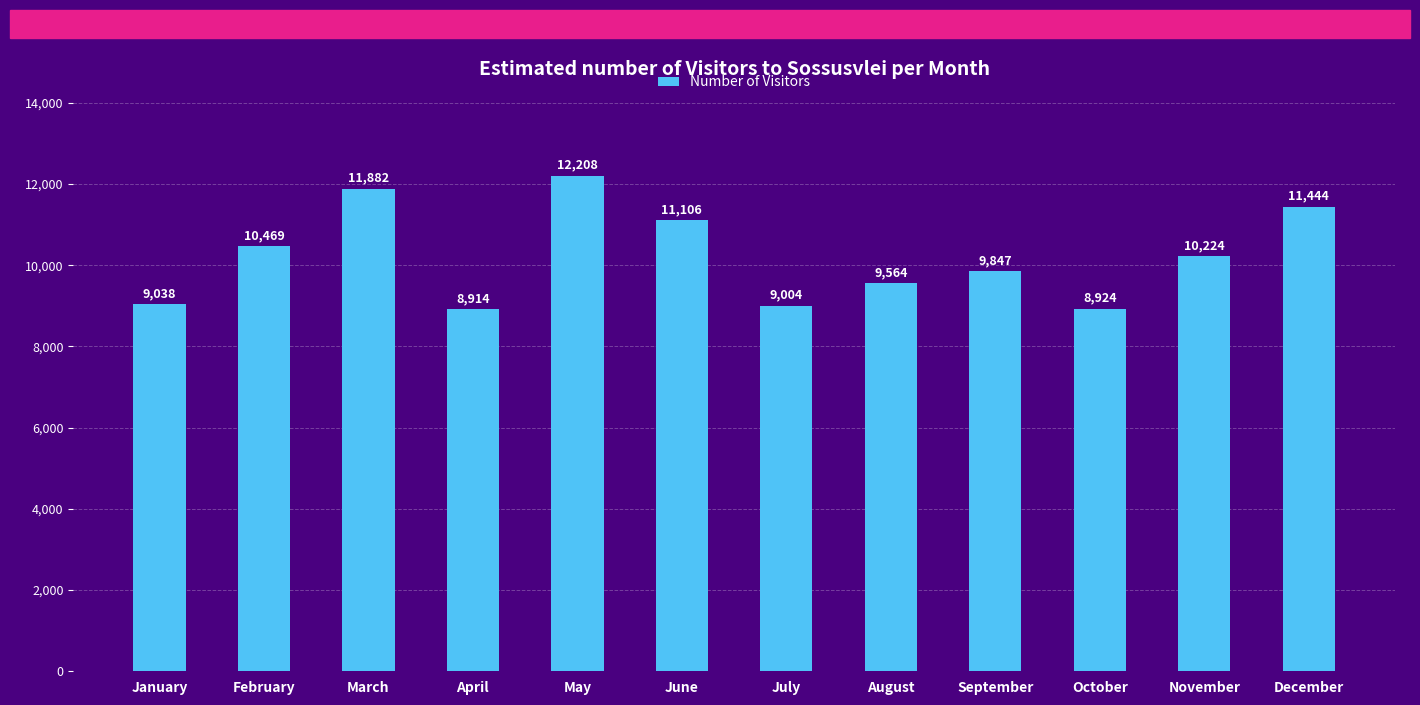

The chart shows a value of 12208 at May. True or false?

True